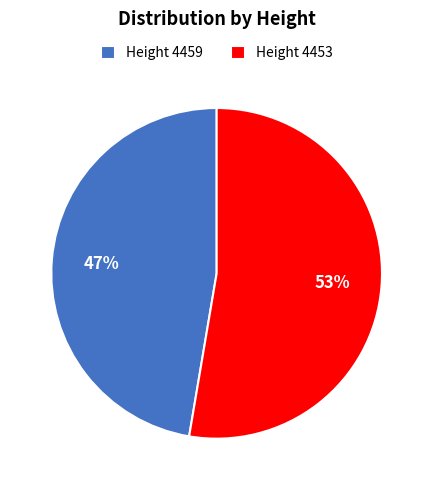

The Height 4453 slice represents 42% of the pie. True or false?

False